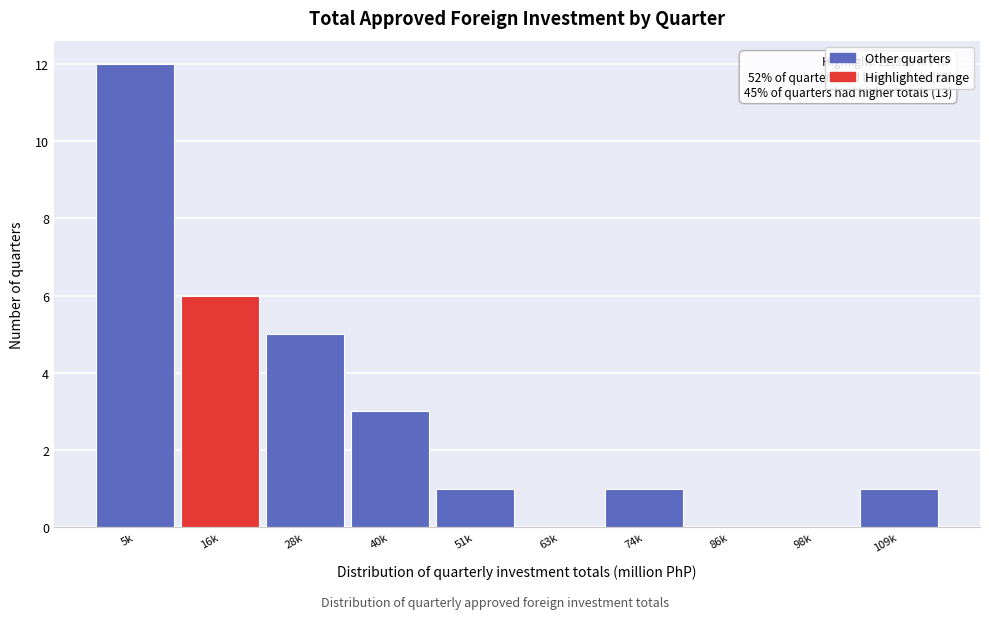

Reading right to left, transcribe all the data shown in this chart.

109k=1	98k=0	86k=0	74k=1	63k=0	51k=1	40k=3	28k=5	16k=6	5k=12